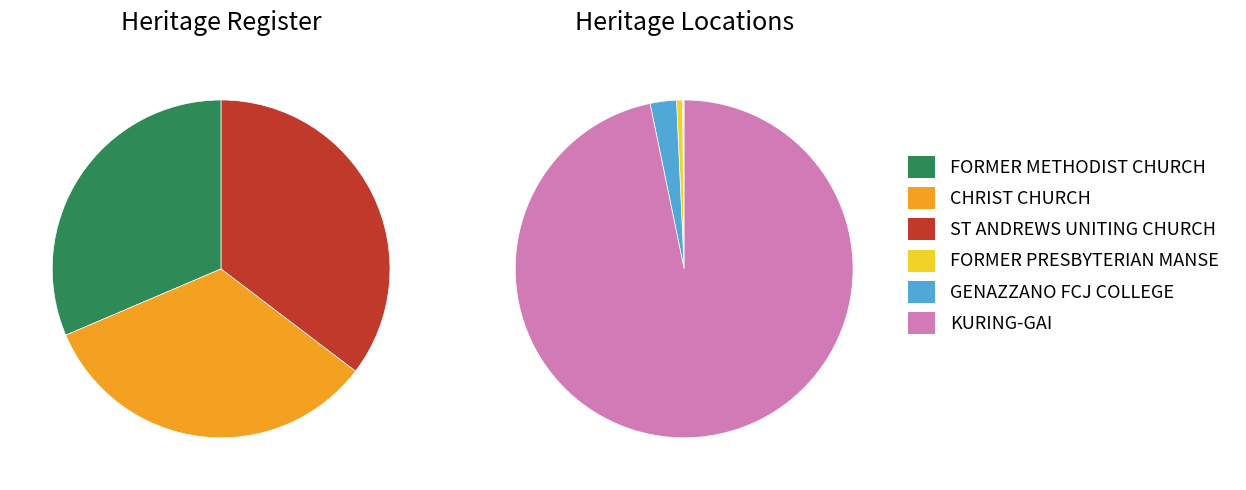

Approximately how many times larger is the value at GENAZZANO FCJ COLLEGE compared to ST ANDREWS UNITING CHURCH?

46.3